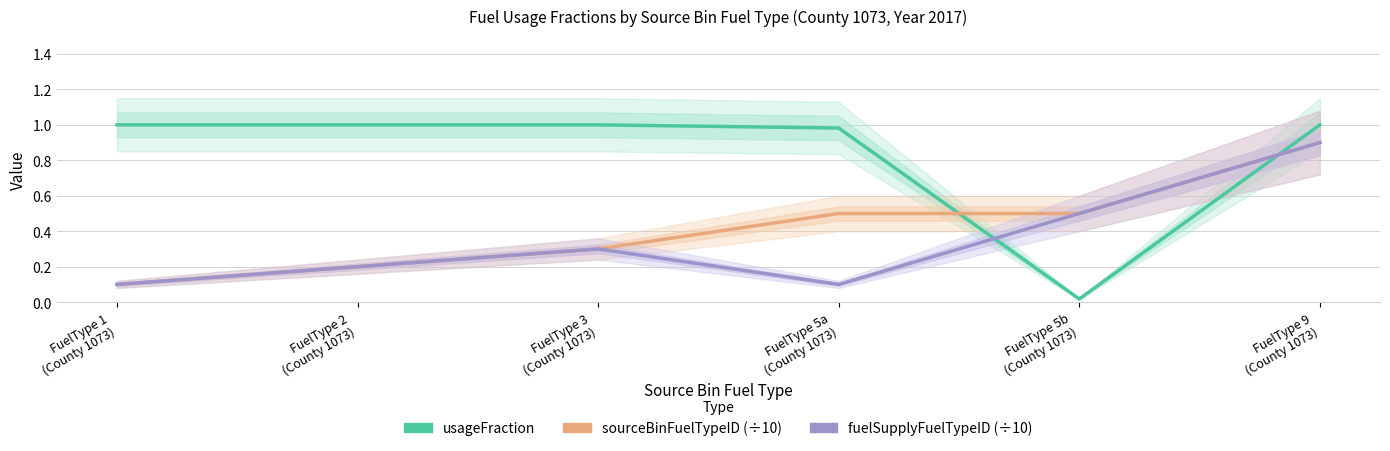

What are all the series names shown in the legend?

usageFraction, sourceBinFuelTypeID (÷10), fuelSupplyFuelTypeID (÷10)